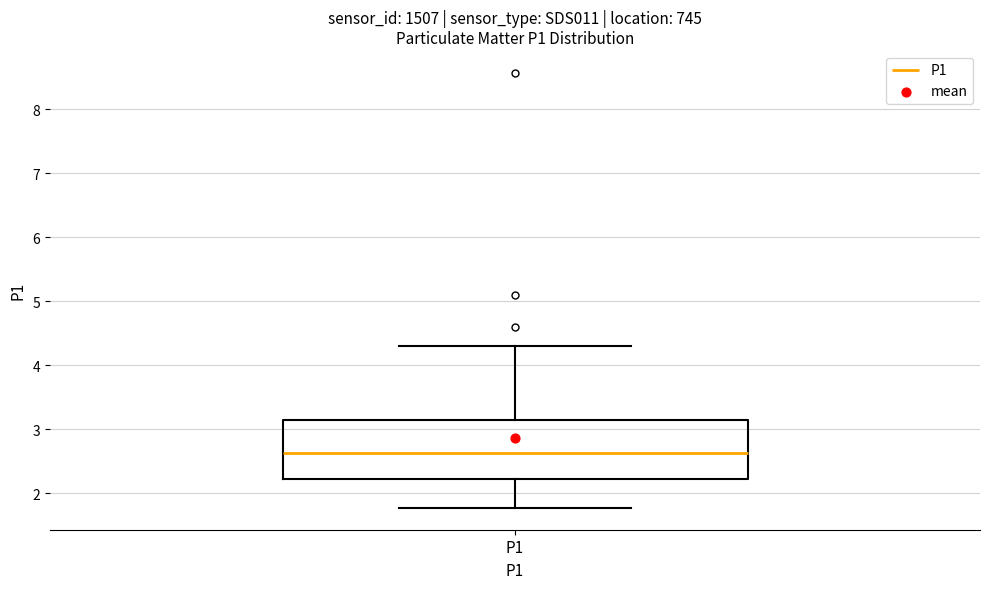

Read this box plot against the y-axis: the position of the median line, the range covered by the box, and the ends of both whiskers. The values are not printed on the chart, so give them approximately, as read against the axis.

median 2.6, box 2.2 to 3.1, whiskers 1.8 to 4.3